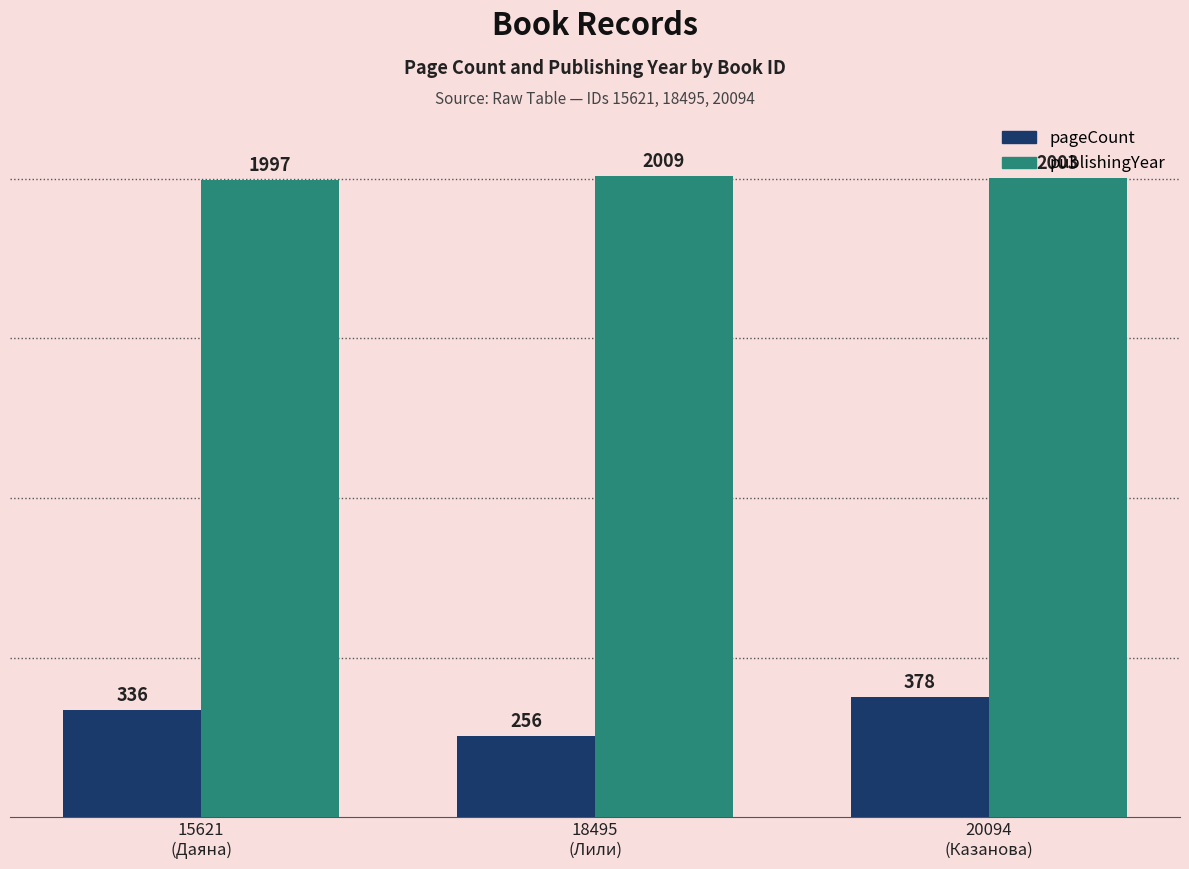

What is the highest value of the pageCount series?

378